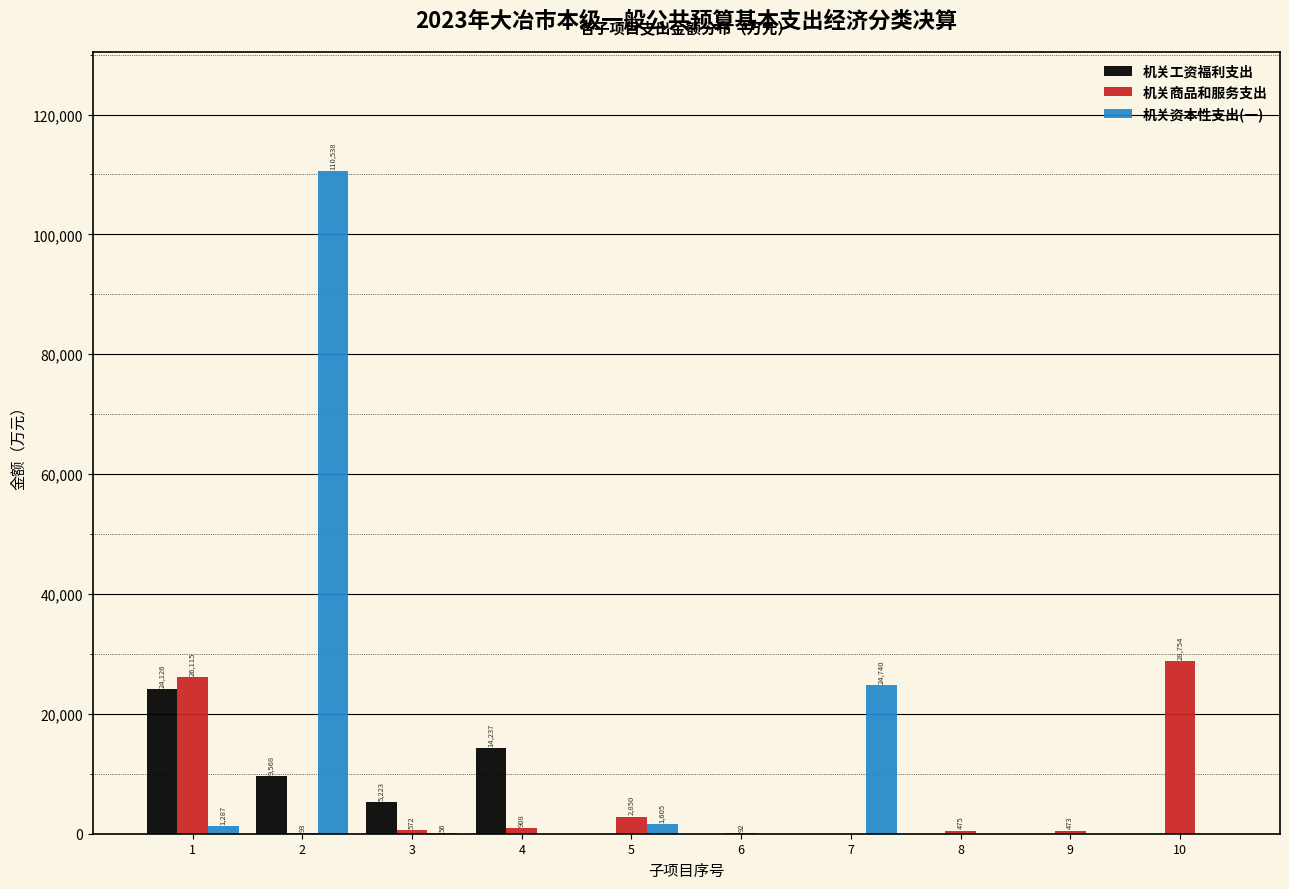

Reading left to right, what are all the values shown in this chart?

机关工资福利支出: 1=24126	2=9568	3=5223	4=14237	5=0	6=0	7=0	8=0	9=0	10=0
机关商品和服务支出: 1=26115	2=93	3=572	4=908	5=2850	6=92	7=0	8=475	9=473	10=28754
机关资本性支出(一): 1=1287	2=110538	3=56	4=0	5=1605	6=0	7=24740	8=0	9=0	10=0